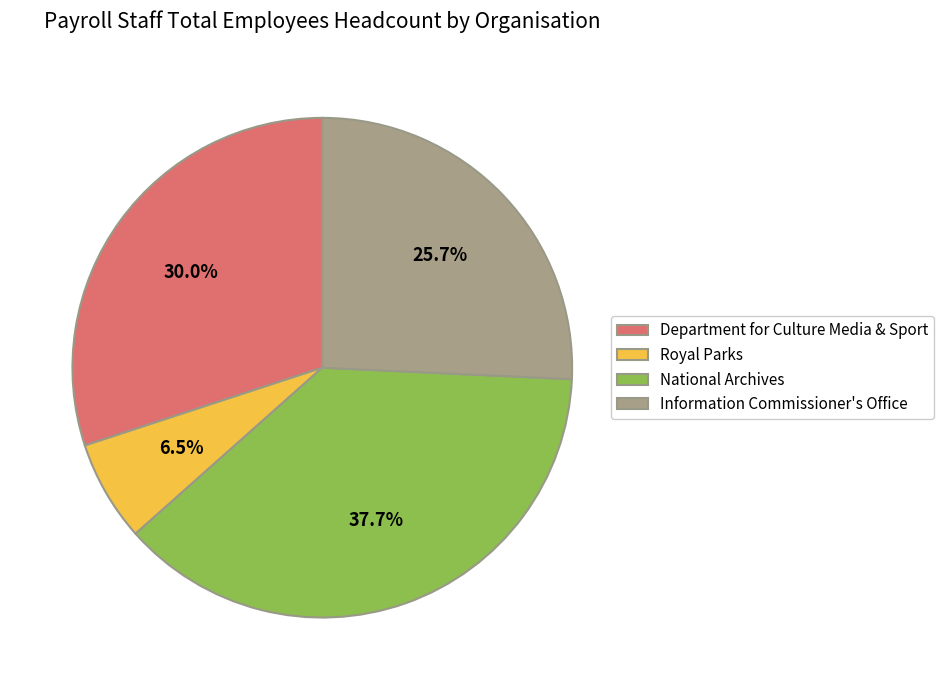

To the nearest percent, what portion does Information Commissioner's Office represent?

26%